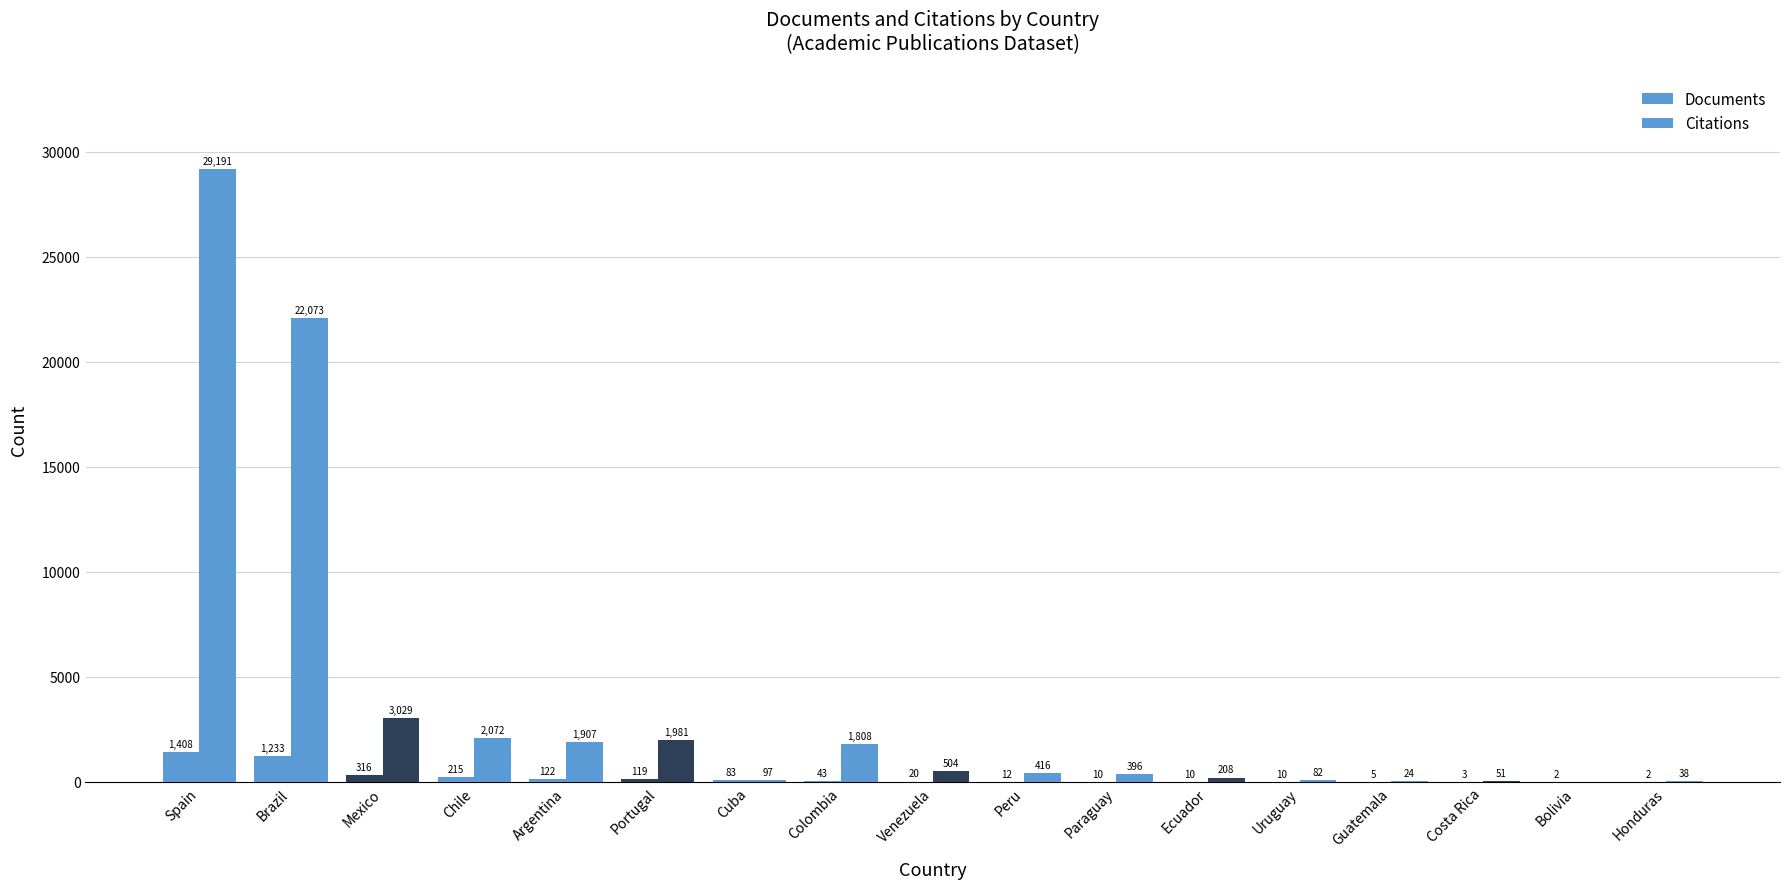

What is the maximum value for Citations?

29191